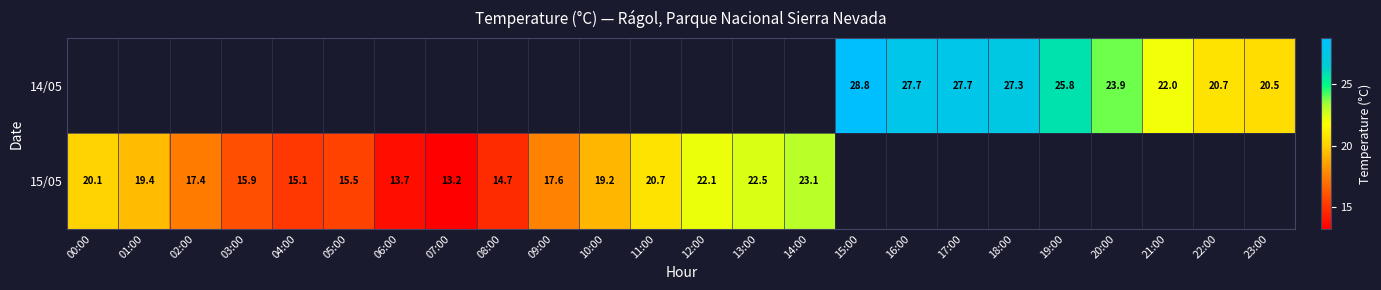

Which label corresponds to the largest value in the chart?

15:00